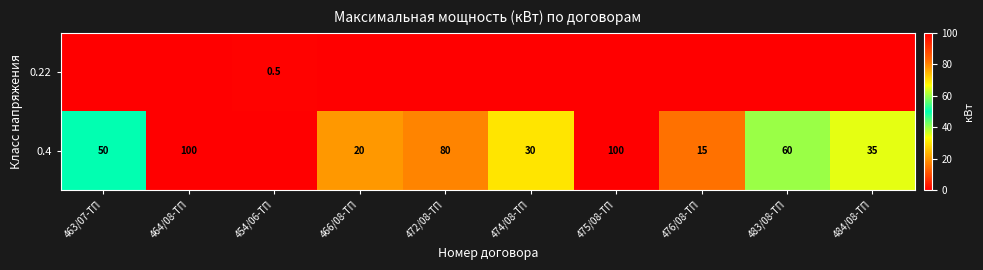

The value of 0.4 at 472/08-ТП is 80.0. True or false?

True